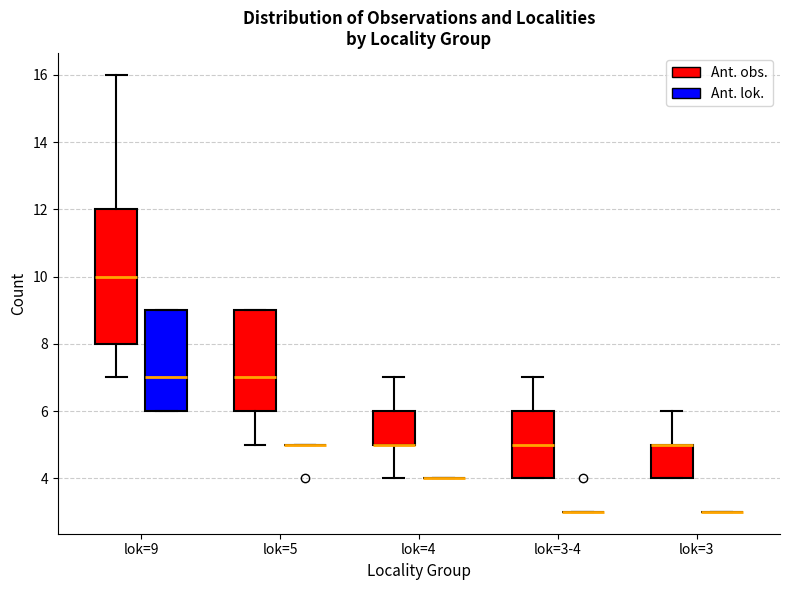

Reading left to right, read every box against the y-axis: the position of its median line, the range the box covers, and the ends of its whiskers. The values are not printed on the chart, so give them approximately, as read against the axis.

lok=9 (Ant. obs.): median 10, box 8 to 12, whiskers 7 to 16
lok=9 (Ant. lok.): median 7, box 6 to 9, whiskers 6 to 9
lok=5 (Ant. obs.): median 7, box 6 to 9, whiskers 5 to 9
lok=5 (Ant. lok.): box collapsed to a line at 5, whiskers 5 to 5
lok=4 (Ant. obs.): median 5 (drawn on the box's lower edge), box 5 to 6, whiskers 4 to 7
lok=4 (Ant. lok.): box collapsed to a line at 4, whiskers 4 to 4
lok=3-4 (Ant. obs.): median 5, box 4 to 6, whiskers 4 to 7
lok=3-4 (Ant. lok.): box collapsed to a line at 3, whiskers 3 to 3
lok=3 (Ant. obs.): median 5 (drawn on the box's upper edge), box 4 to 5, whiskers 4 to 6
lok=3 (Ant. lok.): box collapsed to a line at 3, whiskers 3 to 3